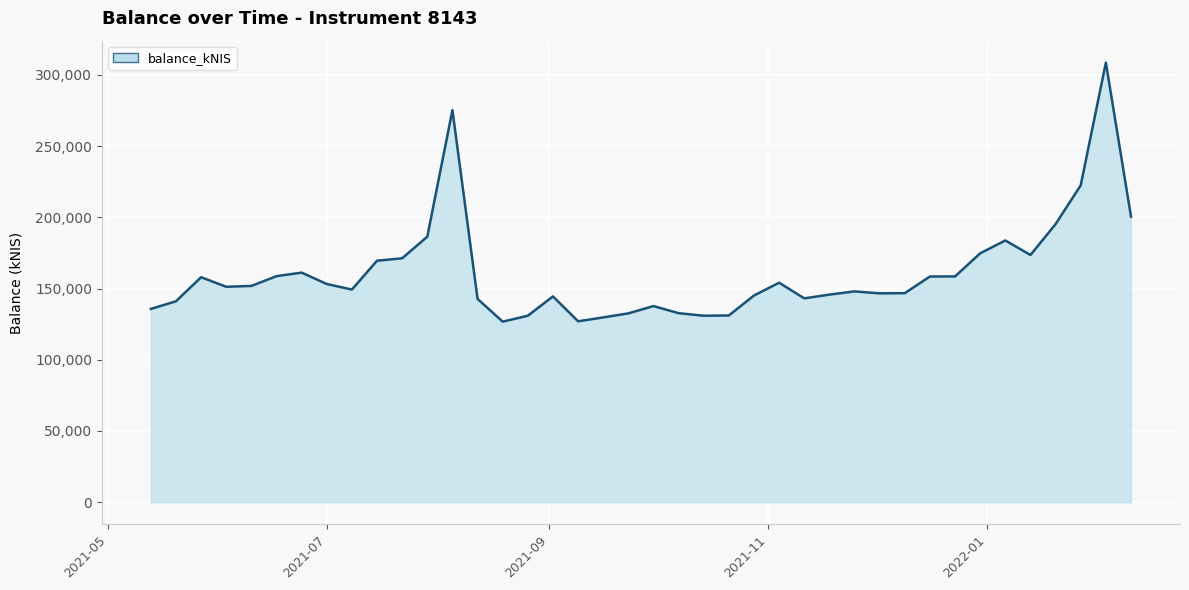

The chart shows a value of 223645.1 at 2021-10-28. True or false?

False